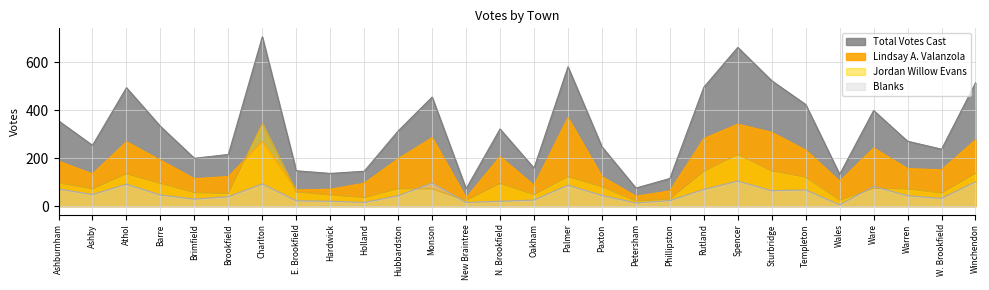

What is the total value across all series at N. Brookfield?

641